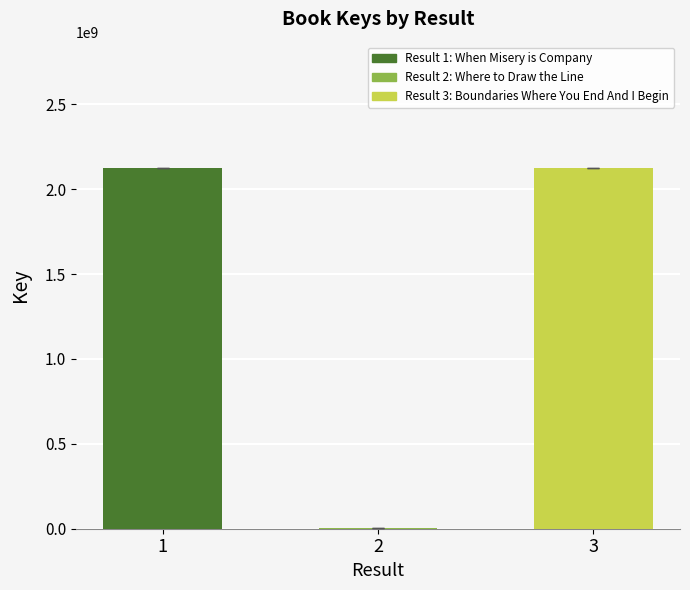

List the labels in order of value, largest first.

Boundaries Where You End And I Begin, When Misery is Company, Where to Draw the Line